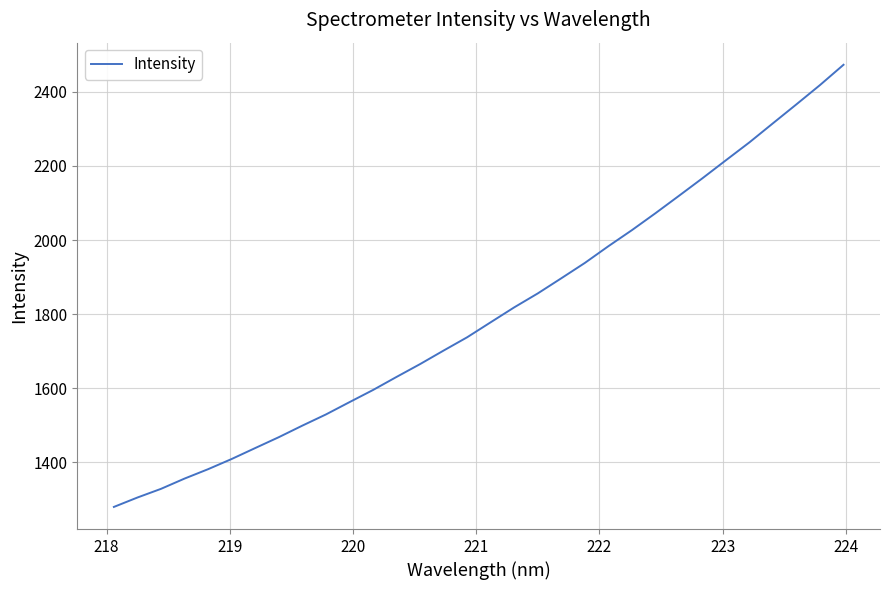

What is the smallest value displayed?

1279.6